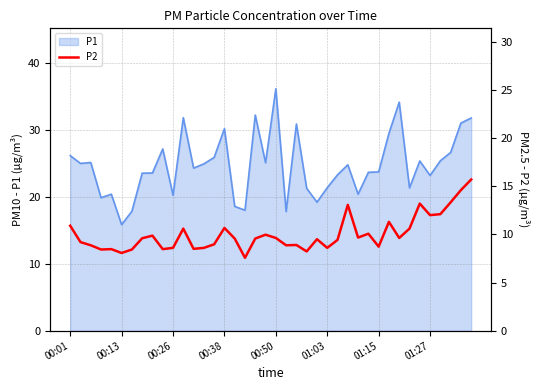

The value of P1 at 01:27 is 13.7. True or false?

False